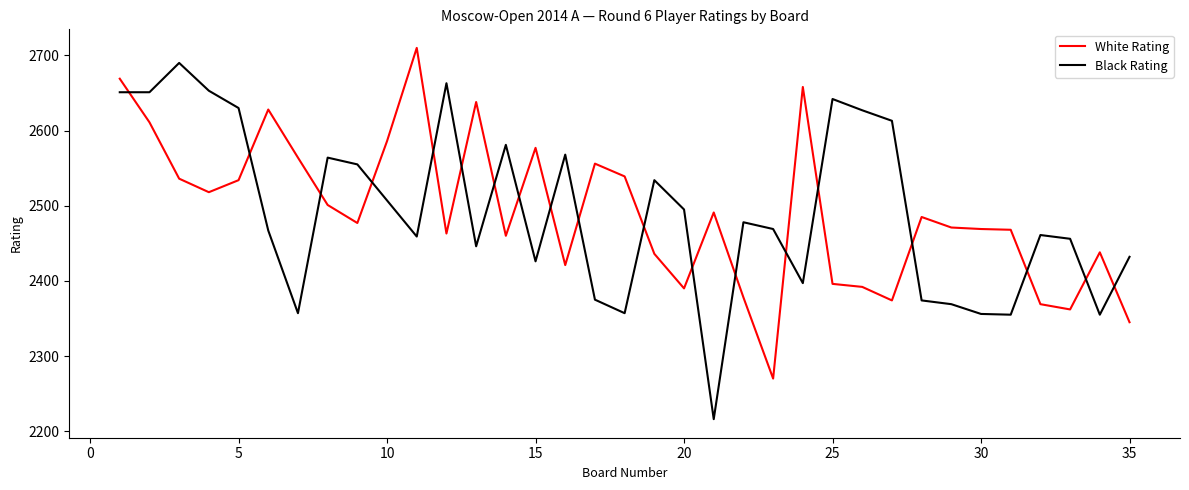

What is the lowest value of the White Rating series?

2270